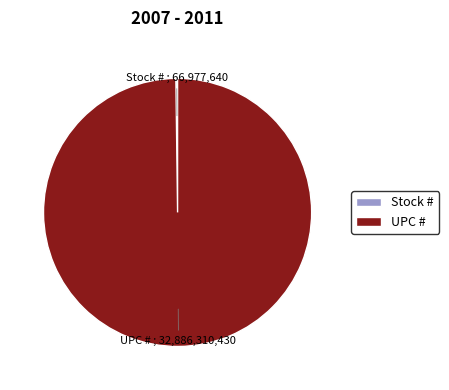

Does any single category account for the majority?

Yes